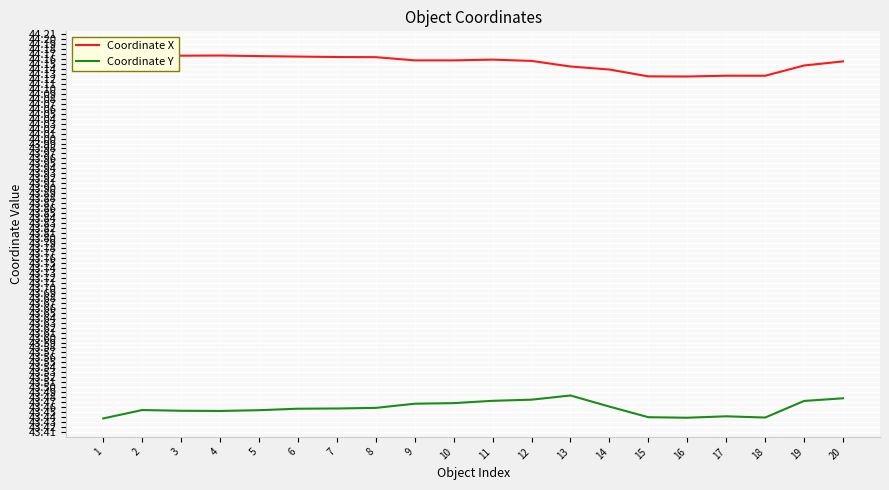

At which label is Coordinate Y closest to 43?

1